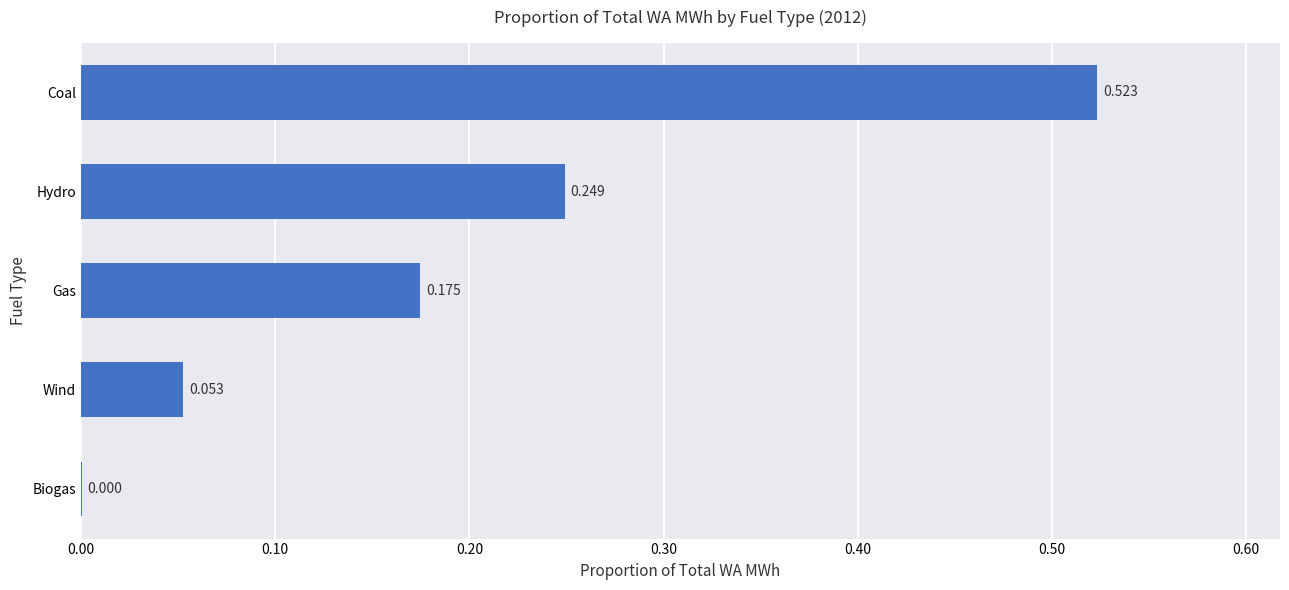

Are the bars horizontal?

Yes